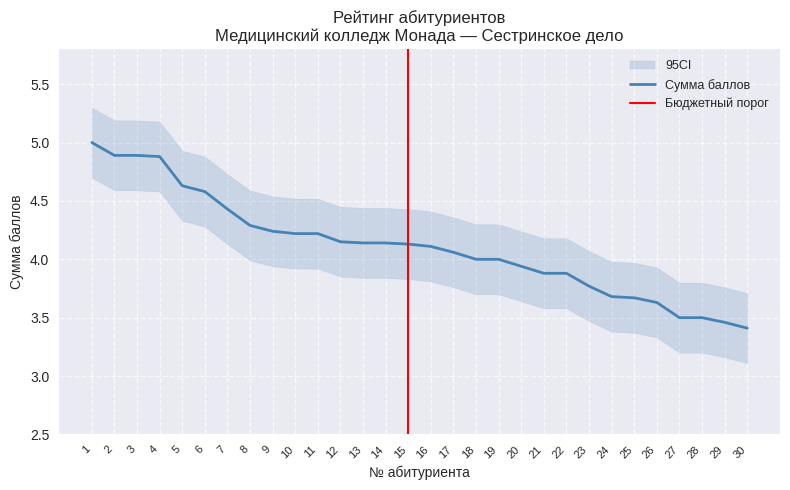

Does the chart have visible grid lines?

Yes